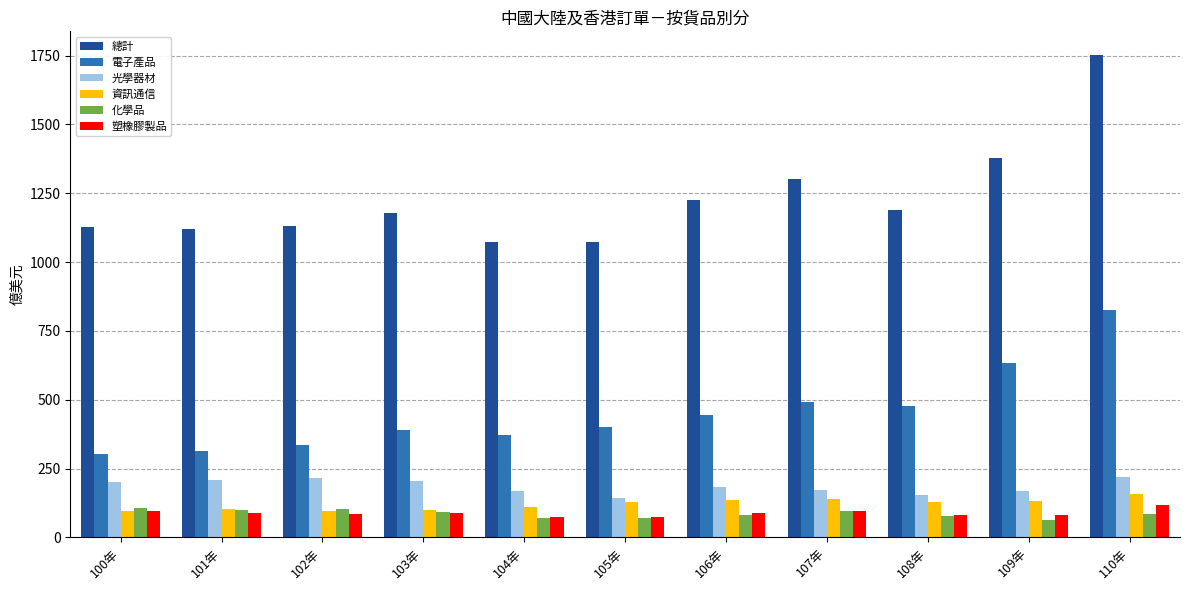

What is the difference between the 化學品 values at 110年 and 103年?

7.7